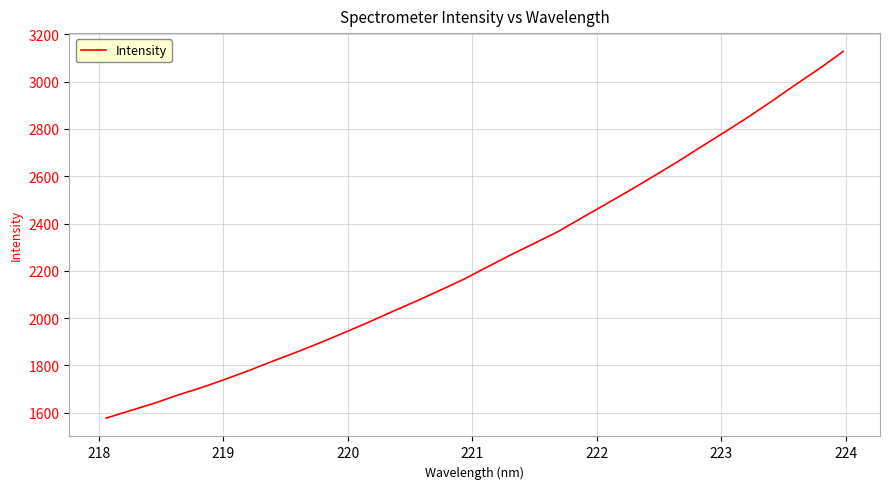

What is the smallest value displayed?

1576.5